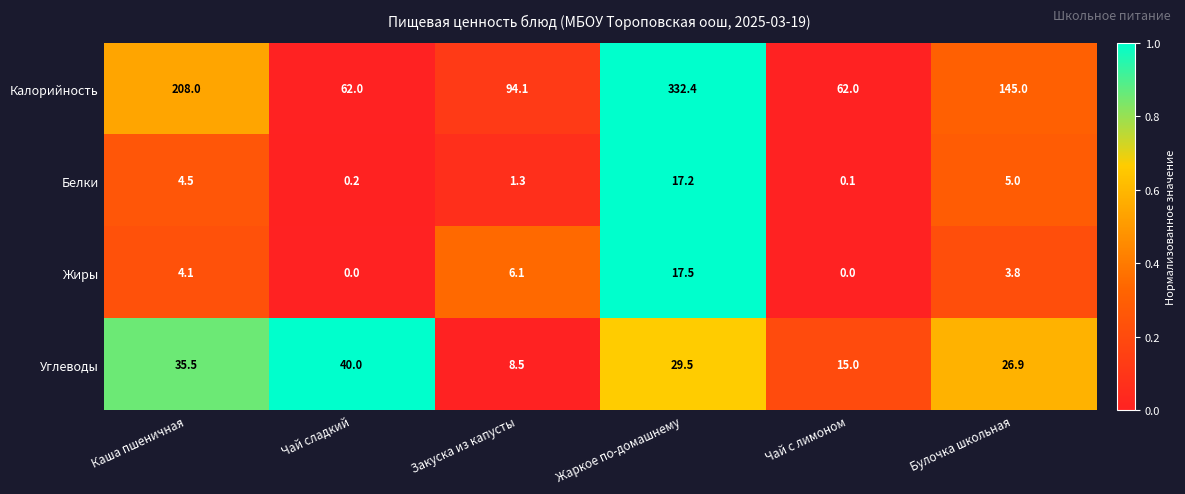

Read the Углеводы value at Каша пшеничная.

35.5